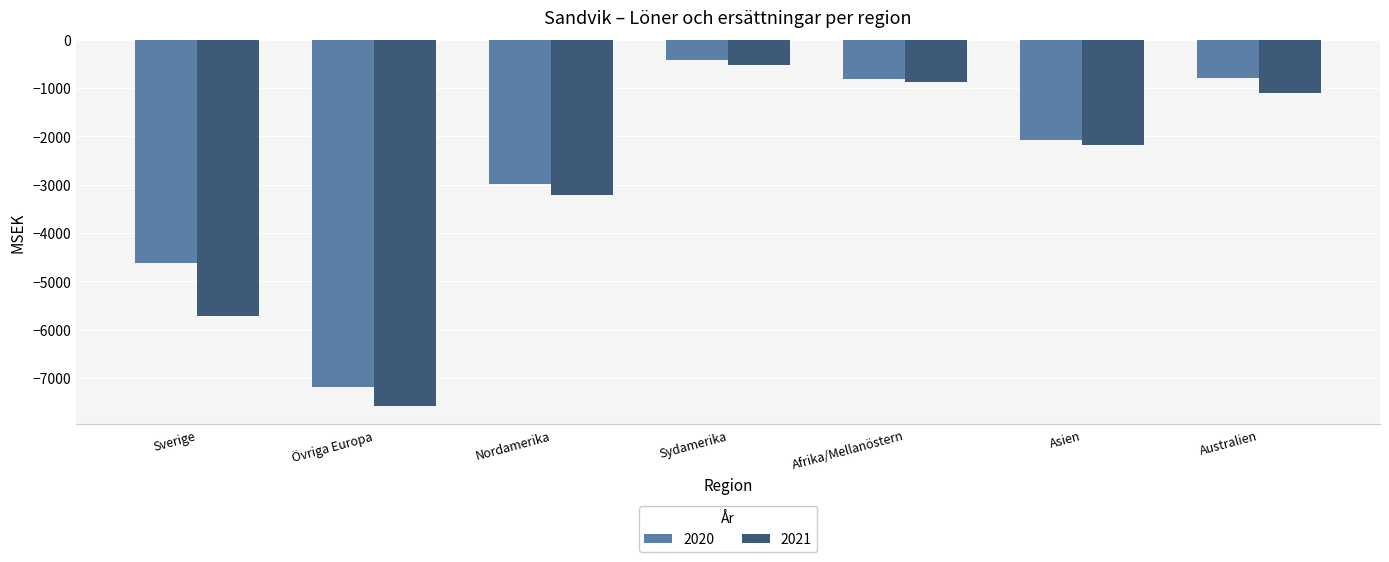

What is the maximum value shown in the chart?

-414